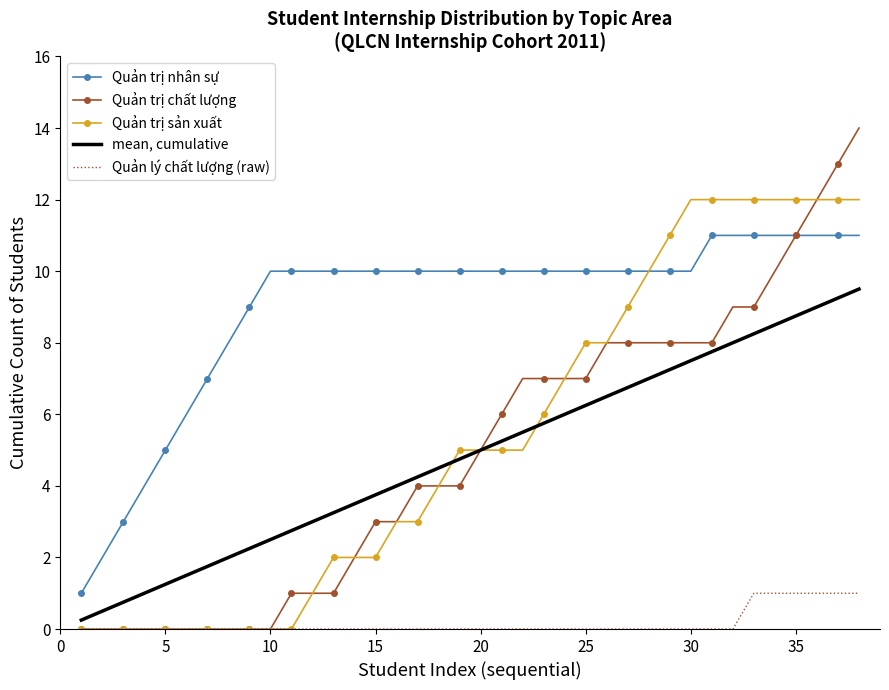

Which series has the largest total across all categories?

Quản trị nhân sự